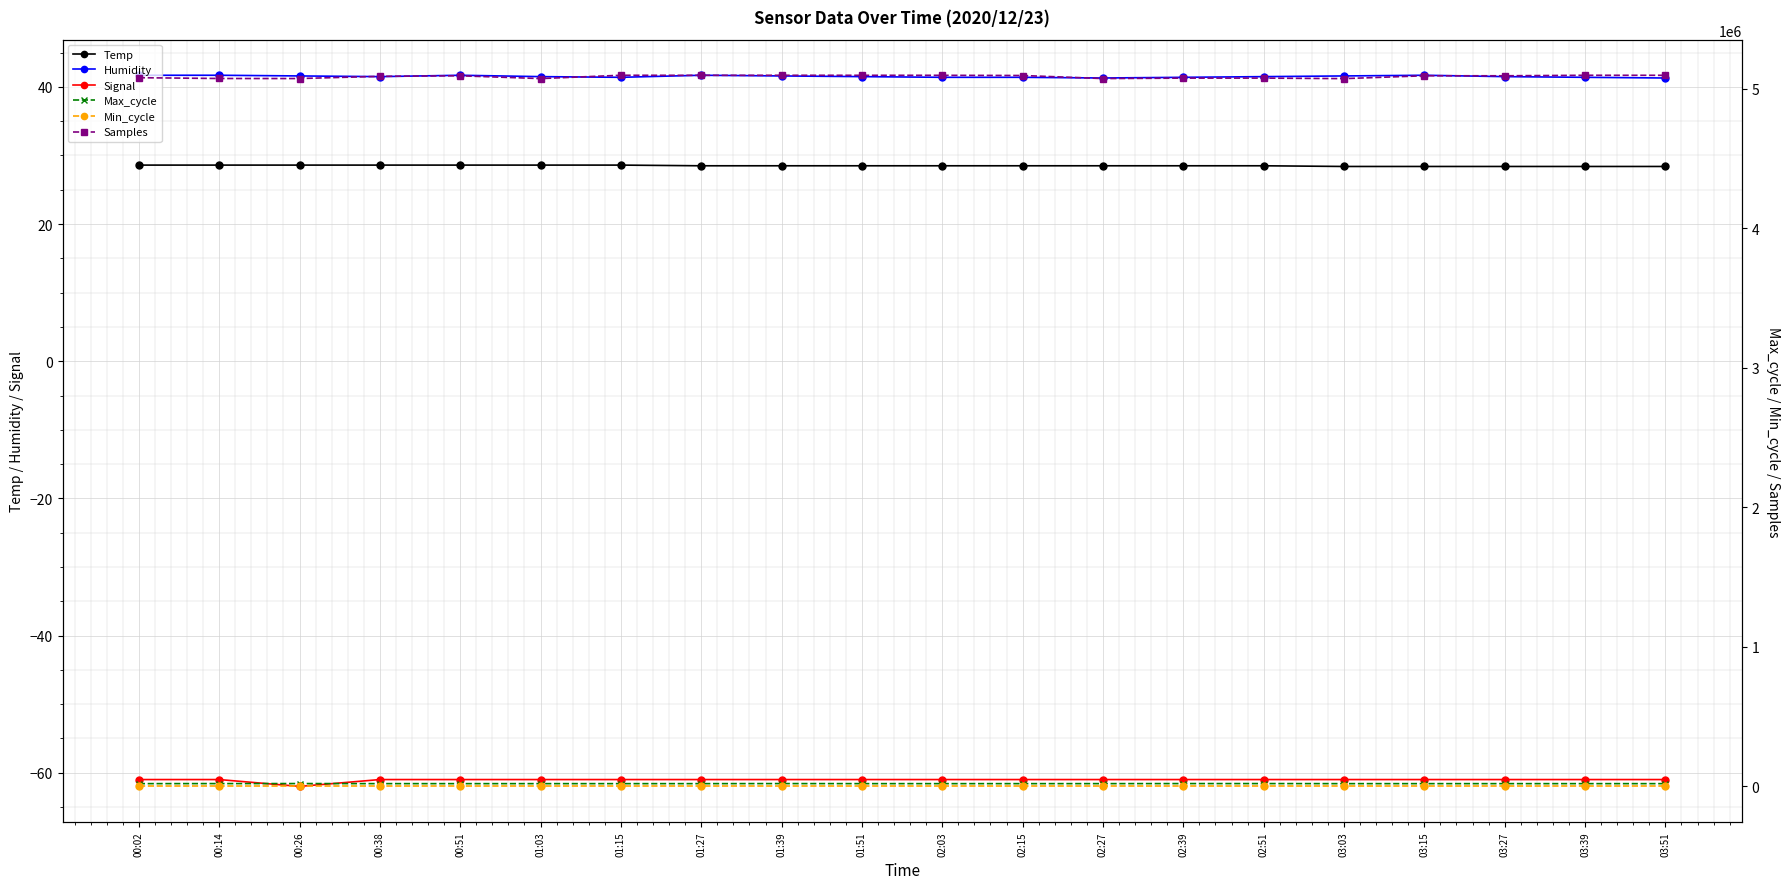

In Max_cycle, how many points are higher than both neighbors (excluding endpoints)?

5